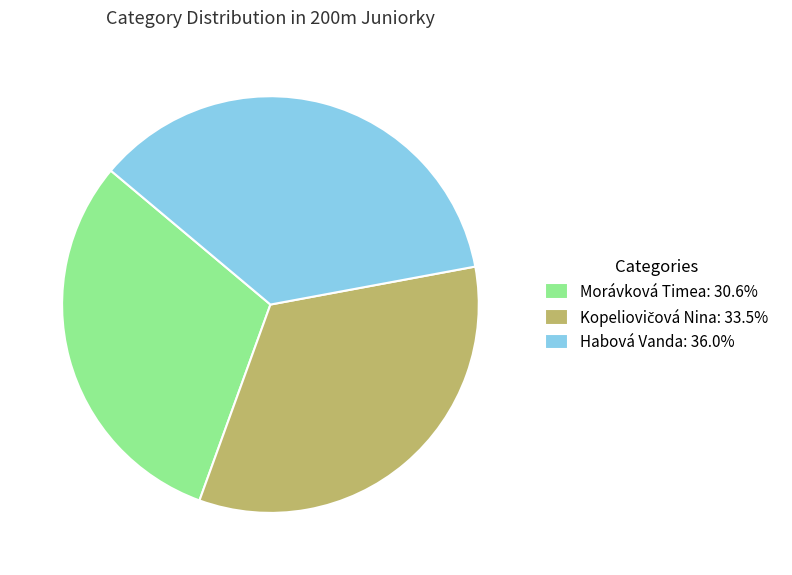

Is the sum of Morávková Timea: 30.6% and Habová Vanda: 36.0% greater than half?

Yes